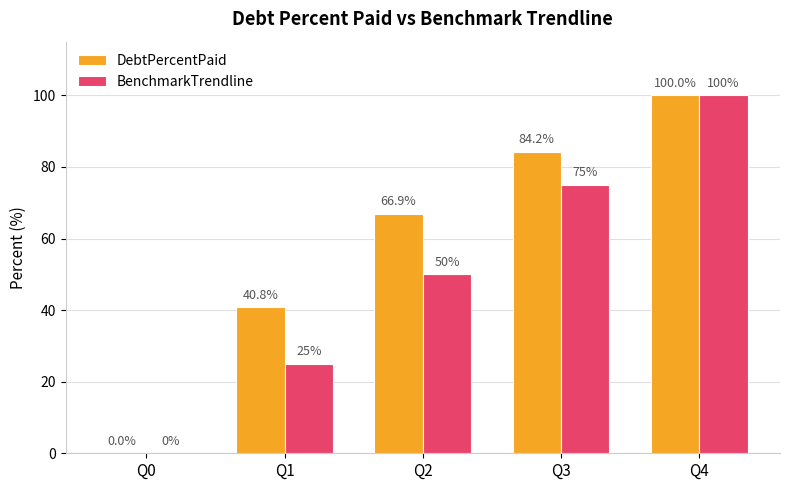

How many series are shown in this chart?

2